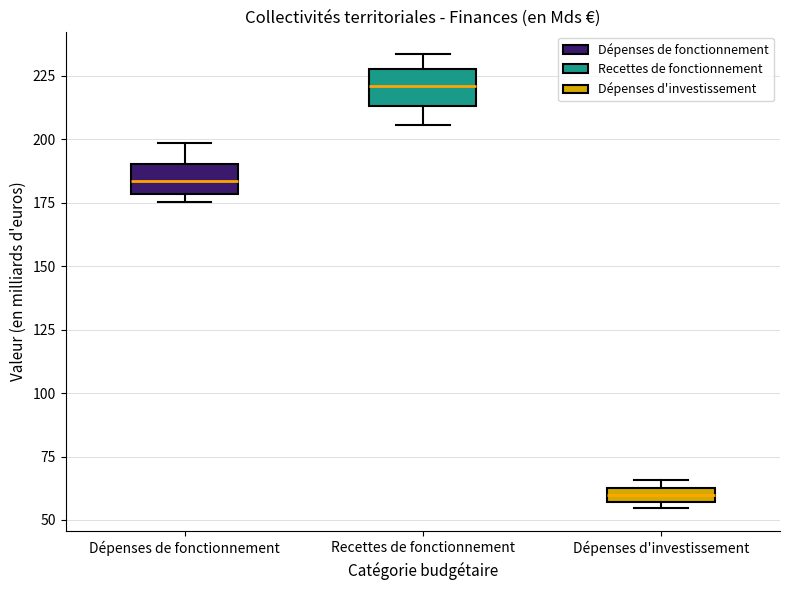

Which box's median line is the highest?

Recettes de fonctionnement